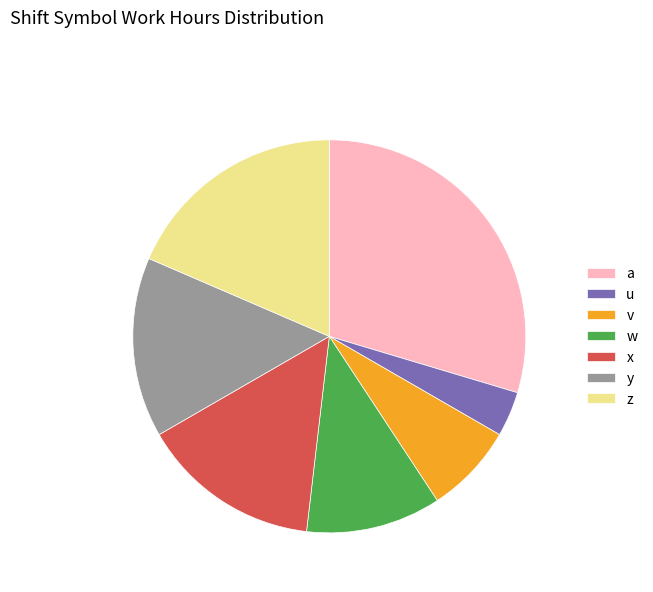

Do v and z together represent more than half of the pie?

No